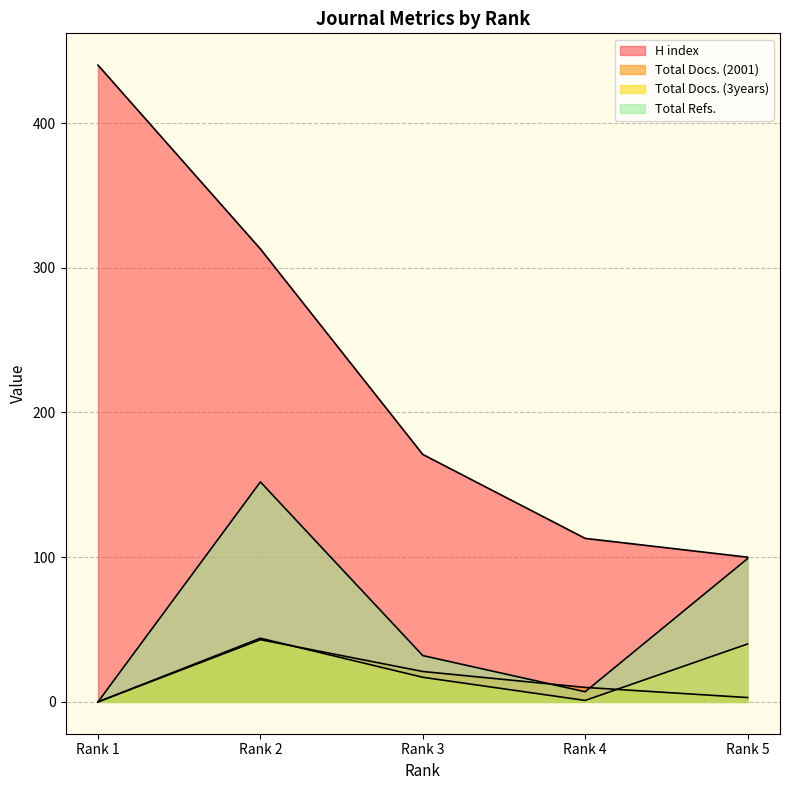

What is the value of the H index point at the 2nd from the left?

313